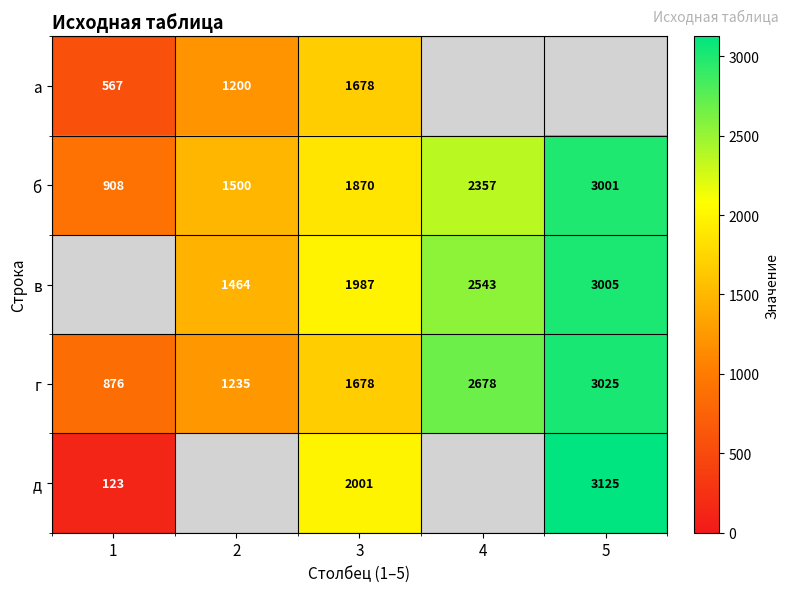

What is the total value across all series at 3?

9214